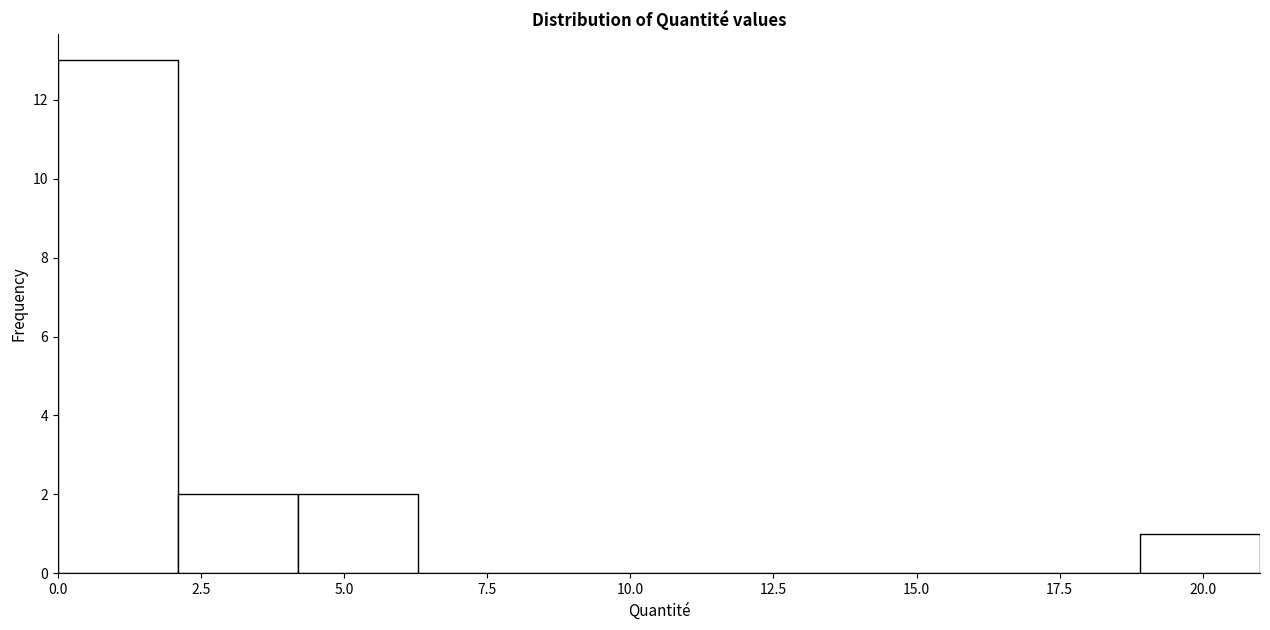

What is the height of the bar covering 2.1 to 4.2 on the x-axis? Neither the bar edges nor the heights are printed on the chart, so give them approximately, as read against the axes.

2